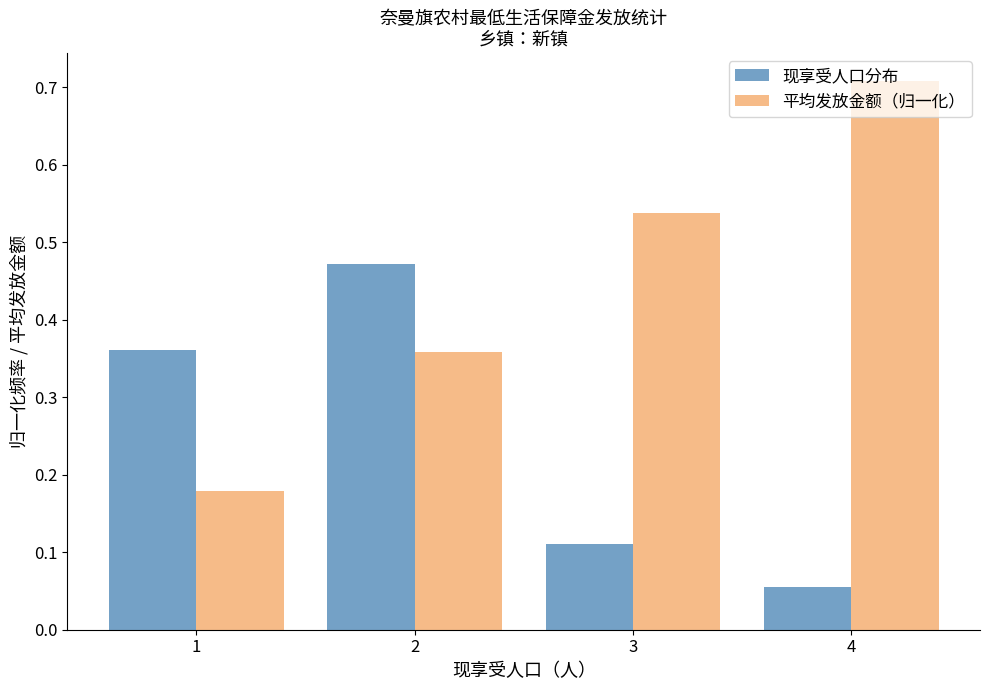

Is the value of 平均发放金额（归一化） at 1 greater than the value of 现享受人口分布 at 4?

Yes